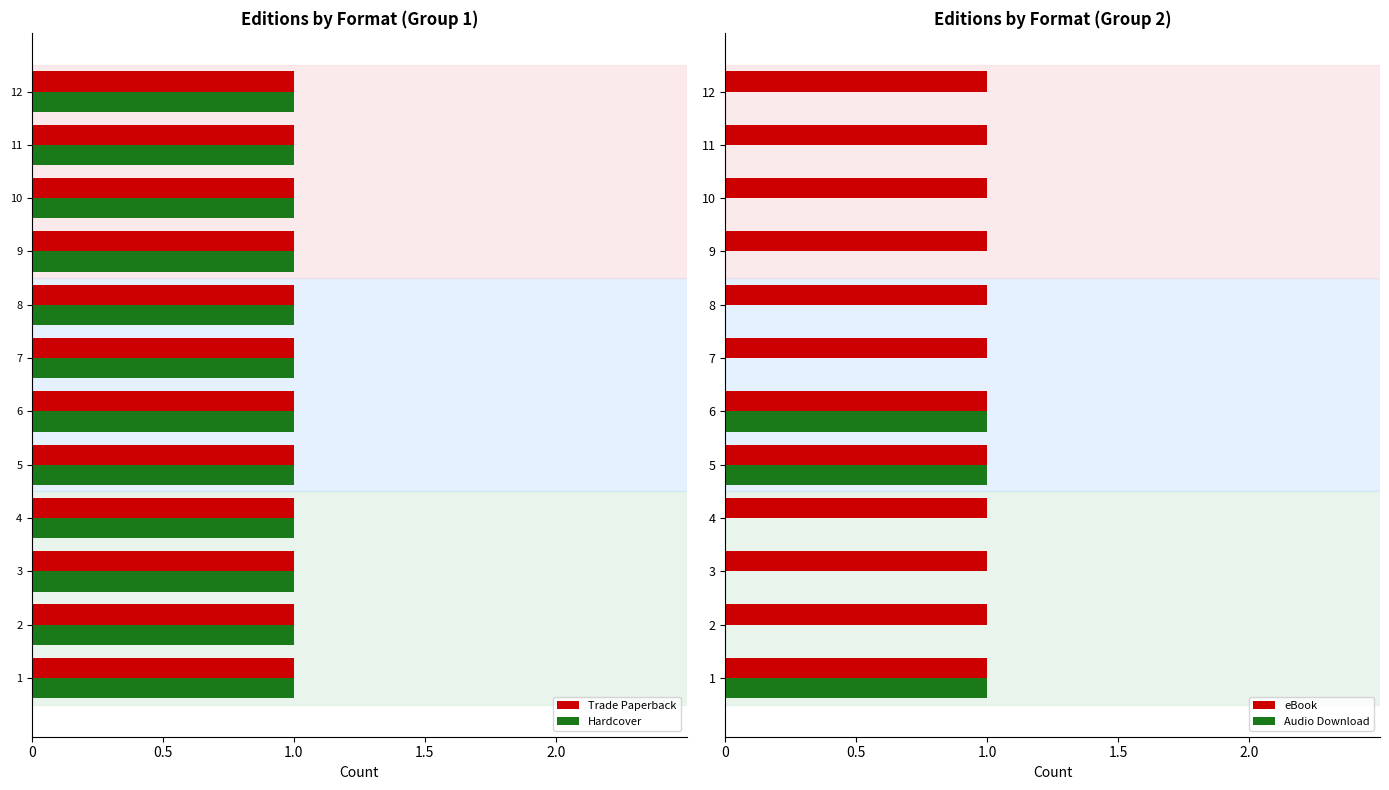

Is the value of eBook at 2 greater than the value of Audio Download at 10?

Yes